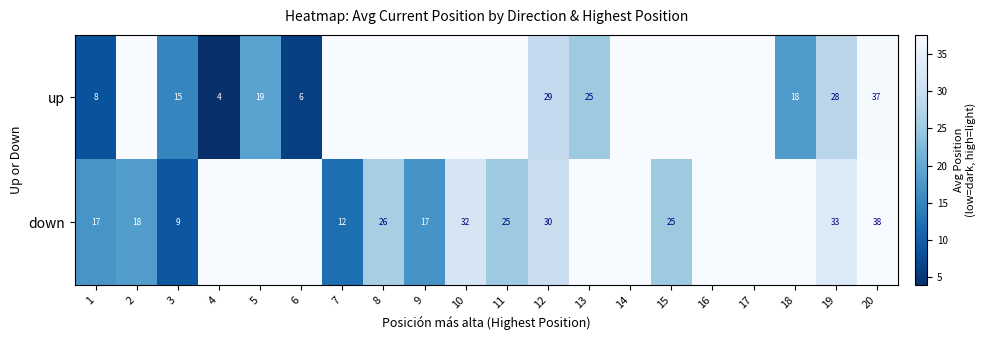

At 1, list the series in order from smallest to largest.

up, down